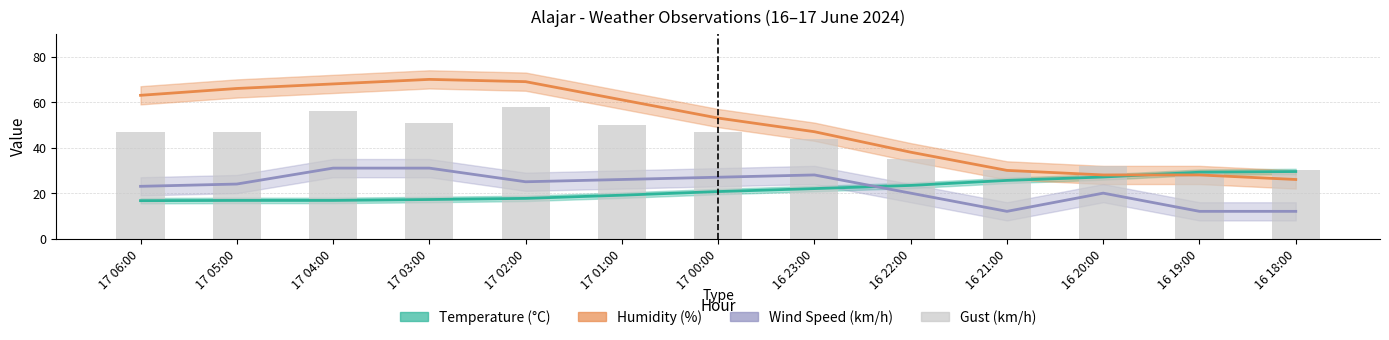

How many data points in Temperature (°C) are less than 20?

6